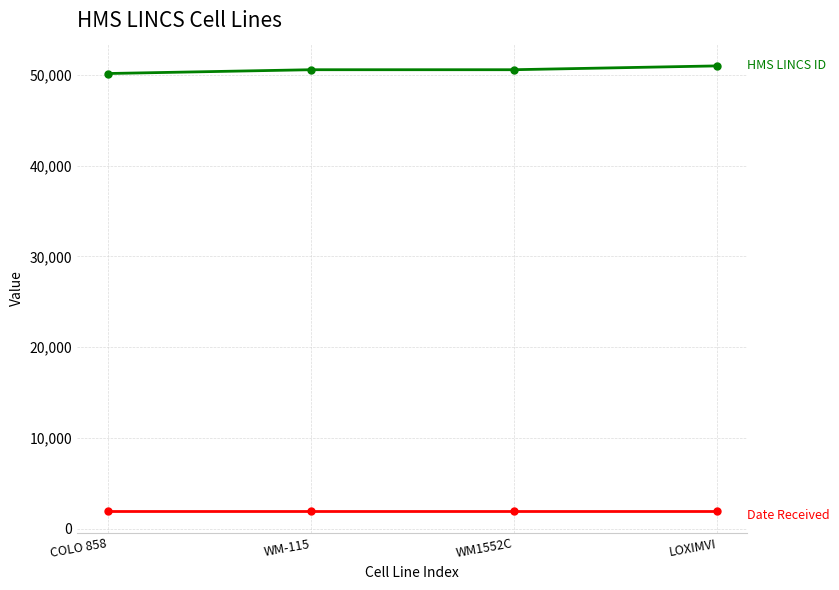

What is the total value across all series at LOXIMVI?

53000